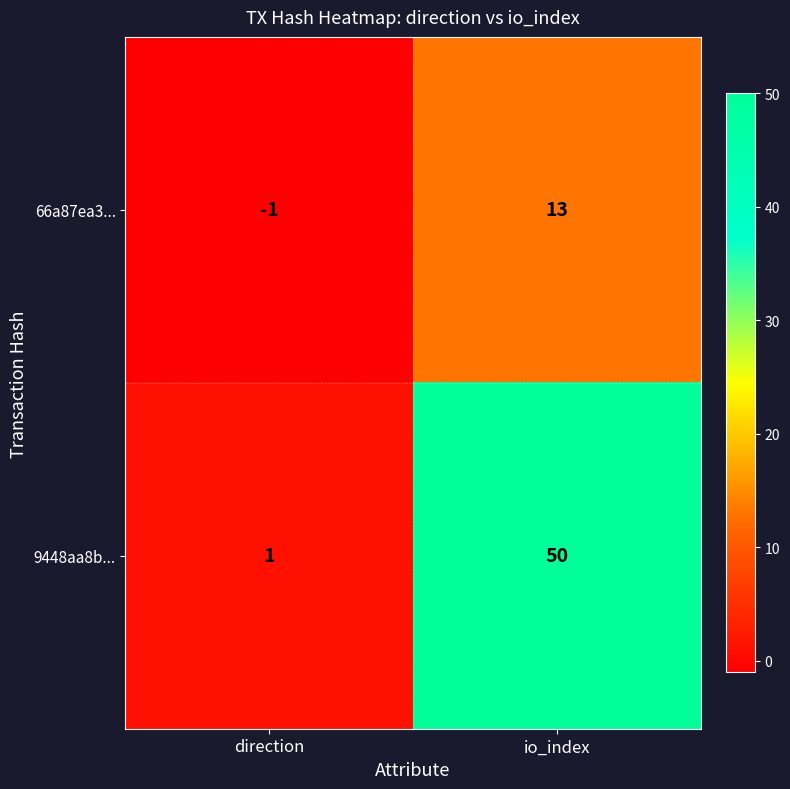

Reading right to left, list all the values displayed in this chart.

66a87ea3...: io_index=13	direction=-1
9448aa8b...: io_index=50	direction=1